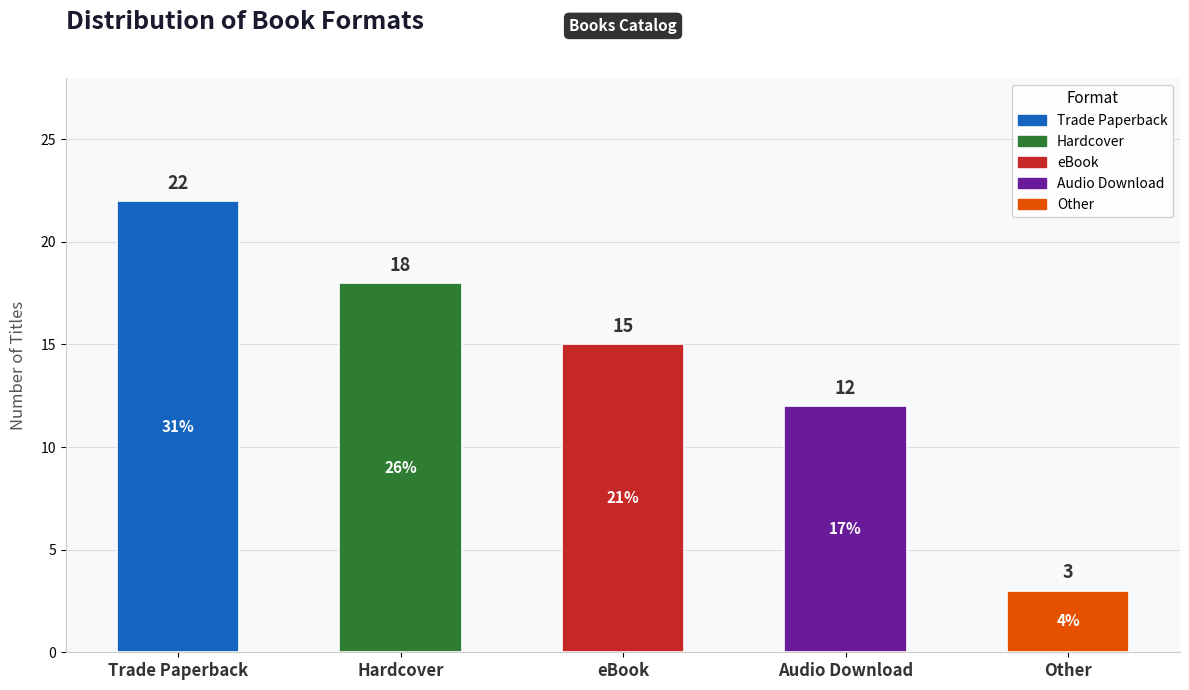

Approximately how many times larger is the value at Hardcover compared to Other?

6.0